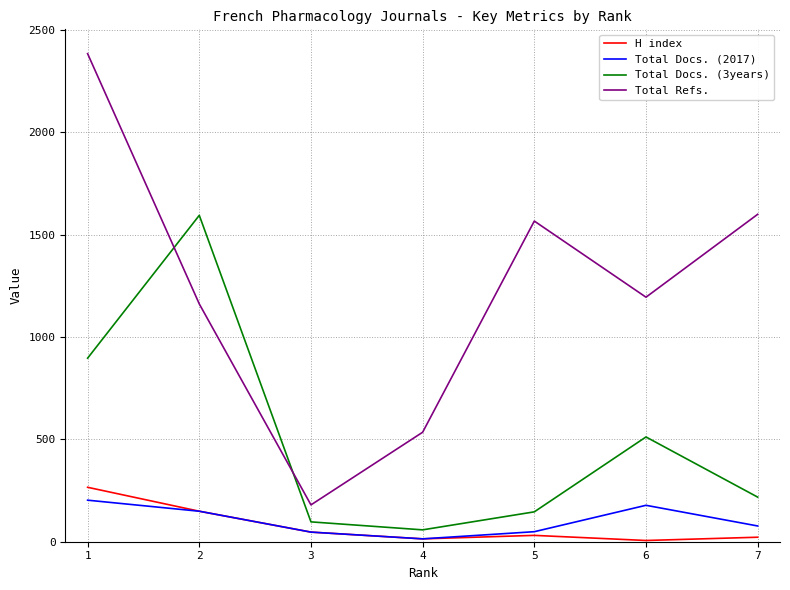

What are all the series names shown in the legend?

H index, Total Docs. (2017), Total Docs. (3years), Total Refs.